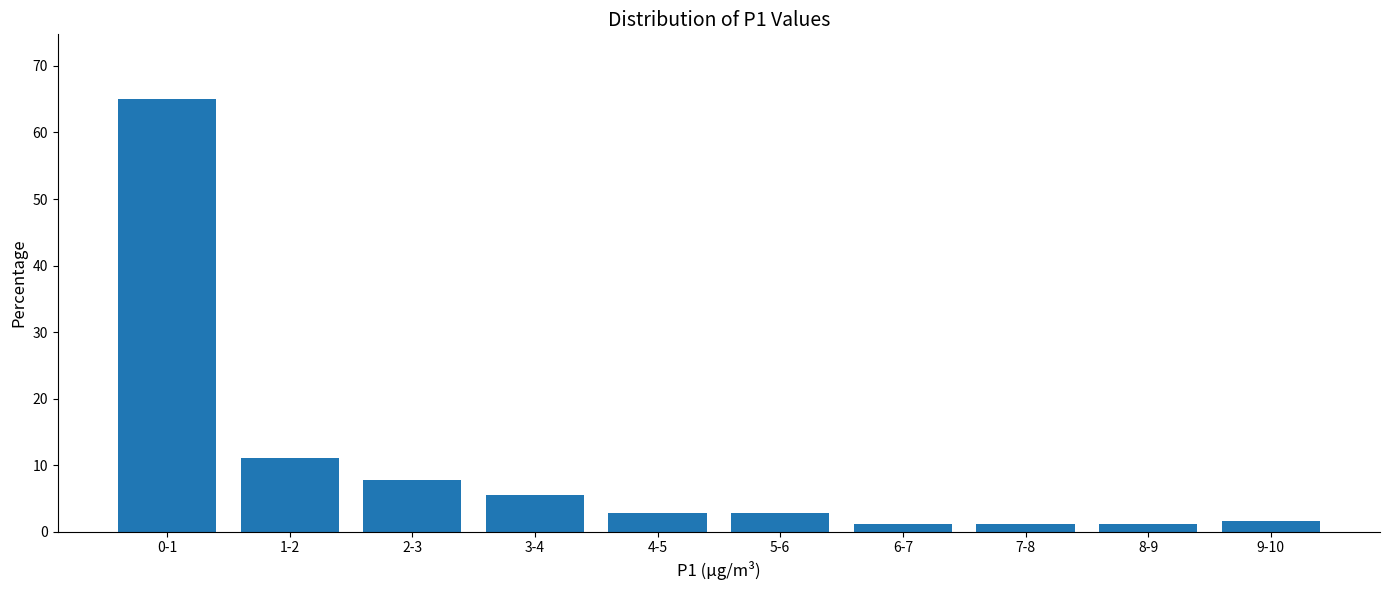

Reading right to left, what are all the values shown in this chart?

1.7	1.1	1.1	1.1	2.8	2.8	5.6	7.8	11.1	65.0